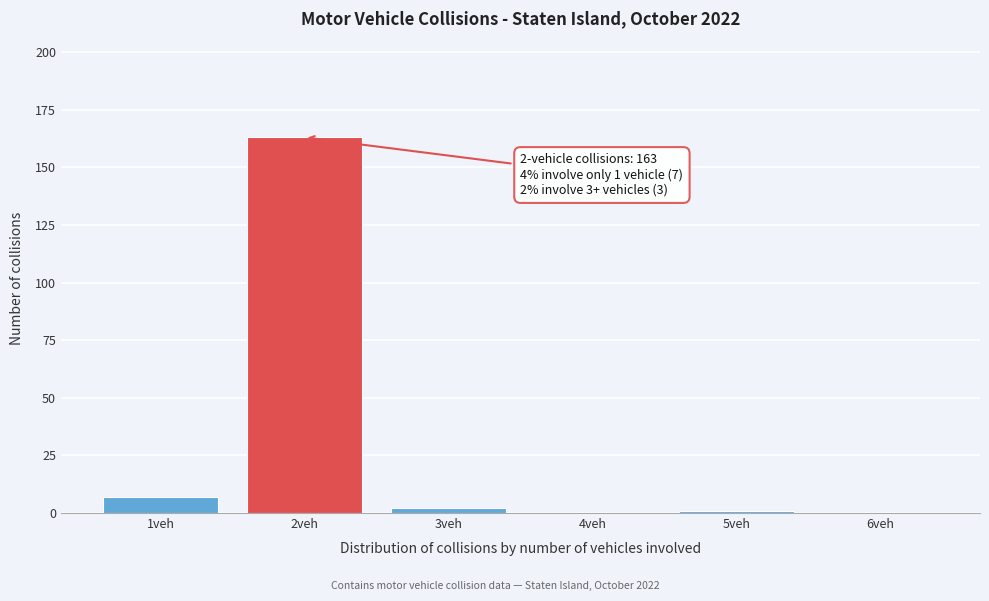

Reading left to right, list all the values displayed in this chart.

1veh=7	2veh=163	3veh=2	4veh=0	5veh=1	6veh=0